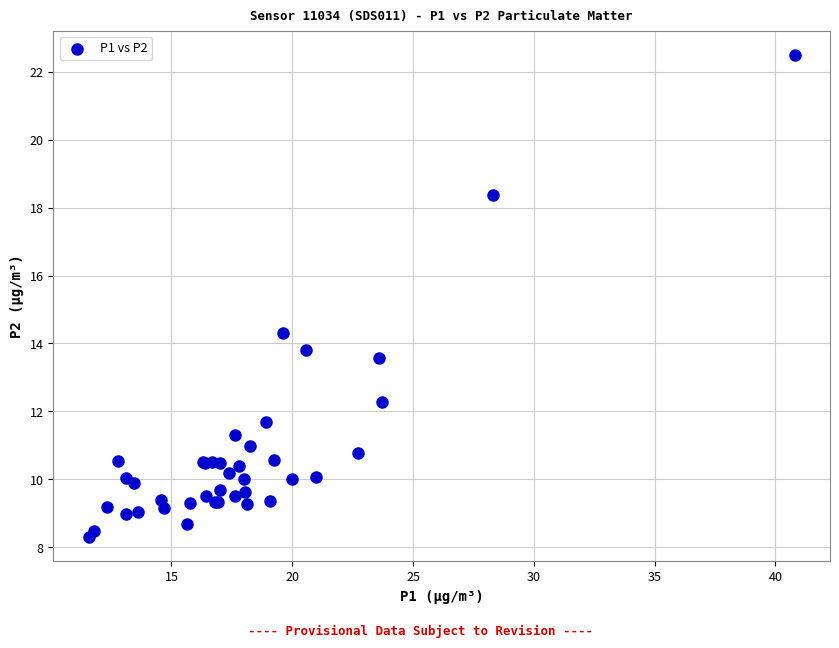

What Y value in the scatter plot is closest to 15?

14.3